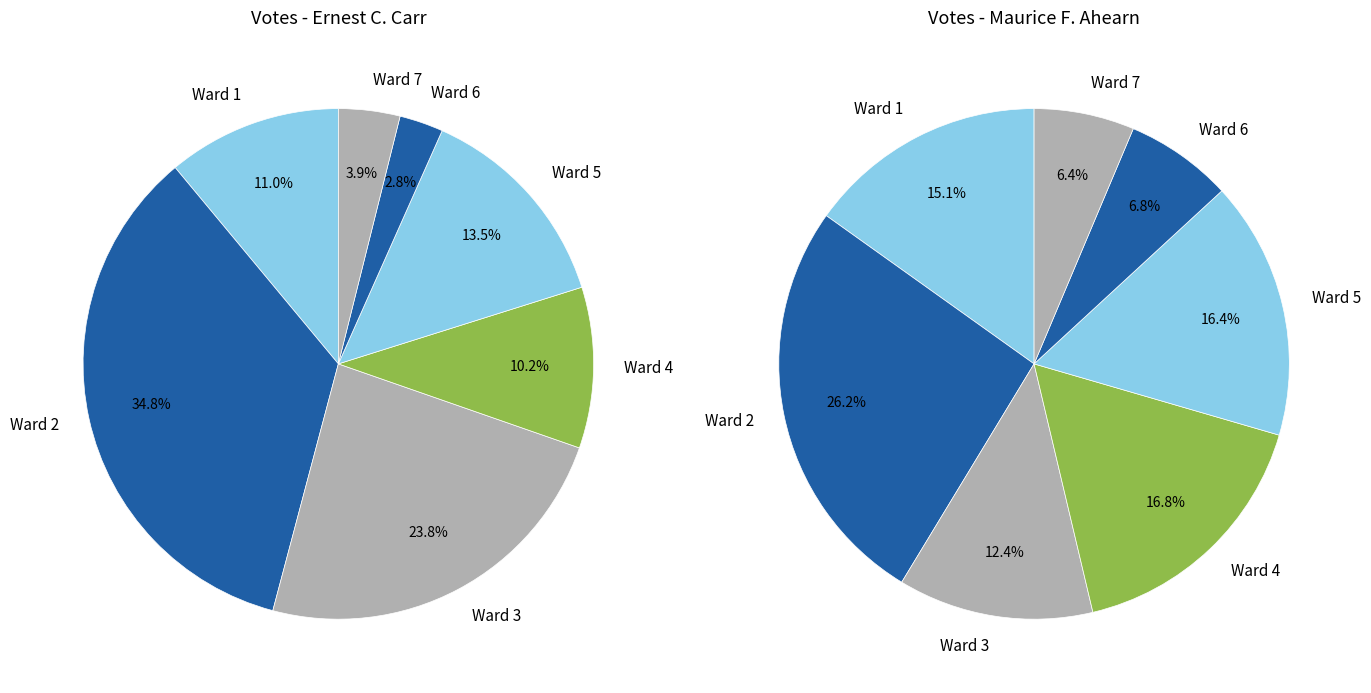

To the nearest percent, what is the combined percentage of Ward 5 and Ward 4?

33%